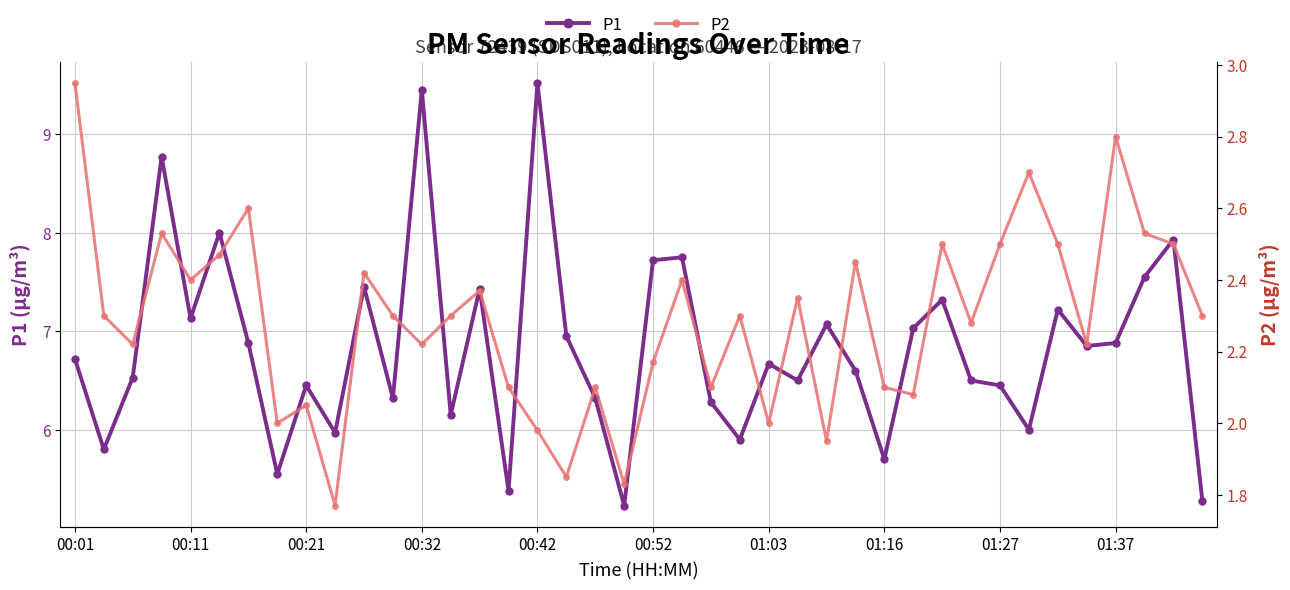

True or false: P2 and P1 cross at least once.

False